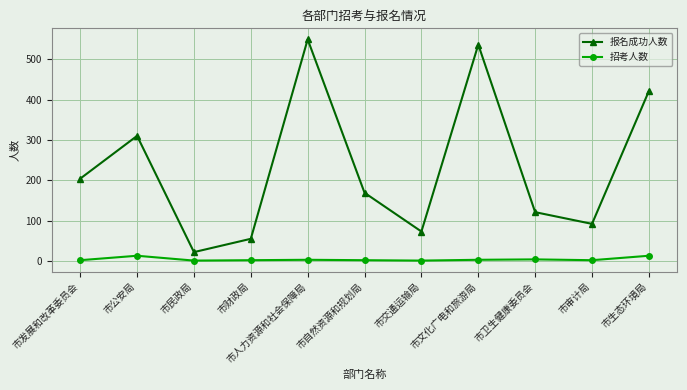

What is the difference between the second highest and minimum values in the 报名成功人数 series?

514